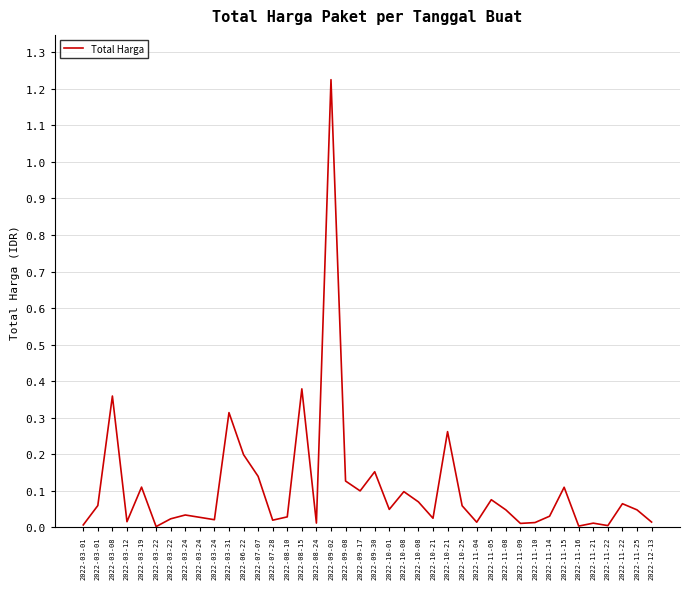

How many lines are shown in the chart?

1